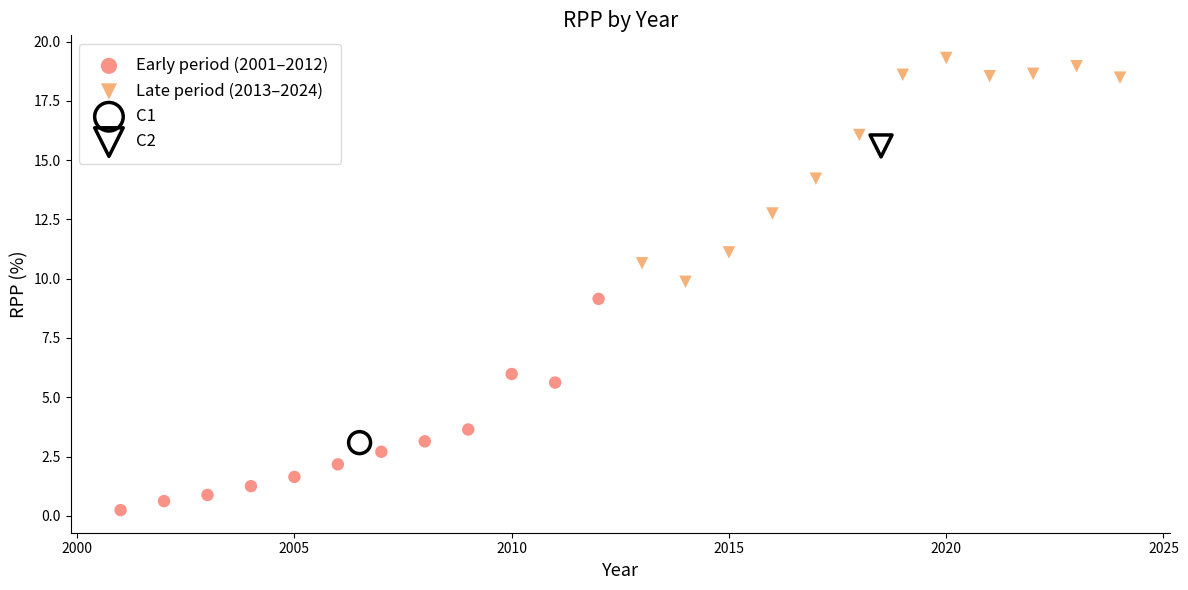

What are all the series names shown in the legend?

Early period (2001–2012), Late period (2013–2024), C1, C2